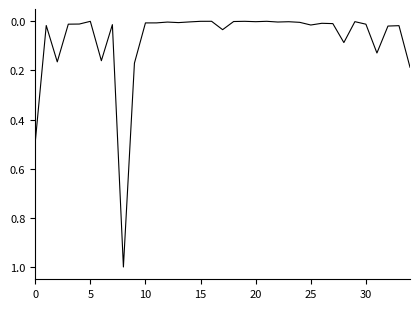

What is the greatest value displayed?

1.0